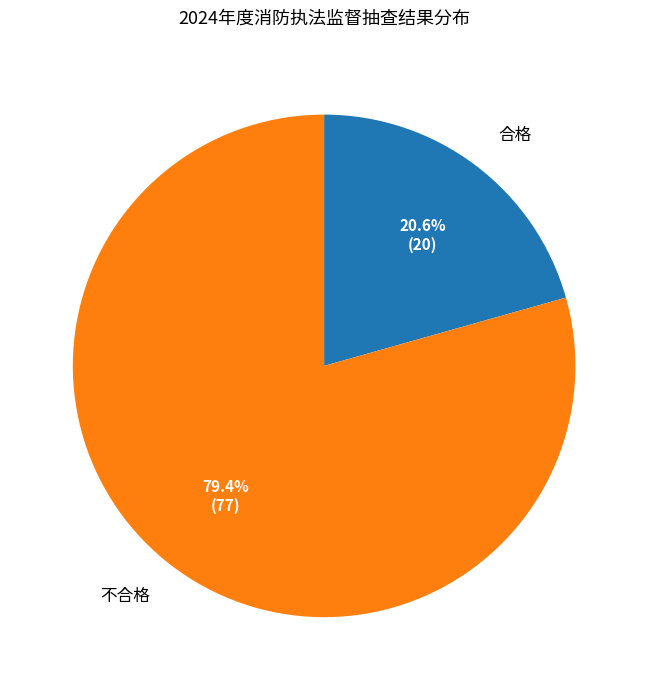

Does any single category account for the majority?

Yes